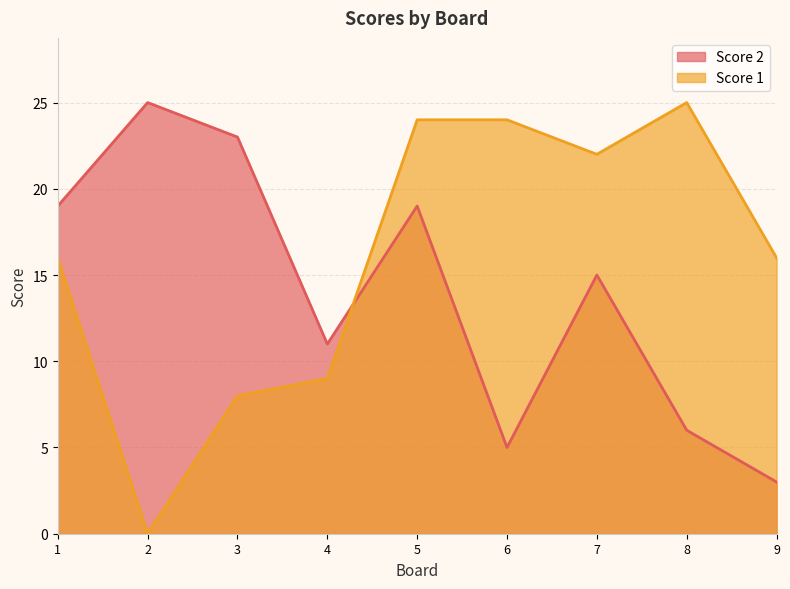

What is the total value across all series at 9?

19